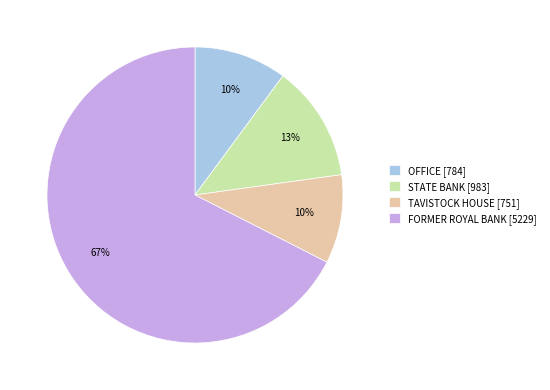

How many slices are in this pie chart?

4